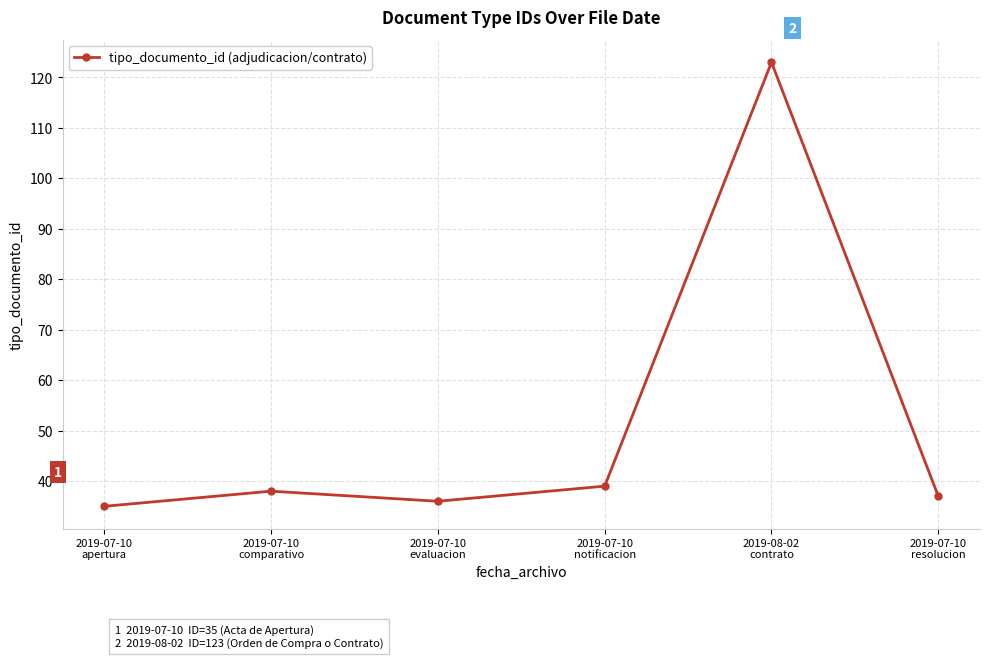

What is the maximum value shown in the chart?

123